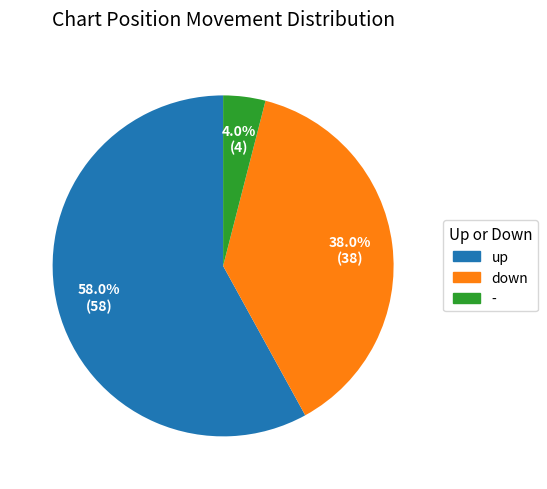

To the nearest percent, what portion does - represent?

4%